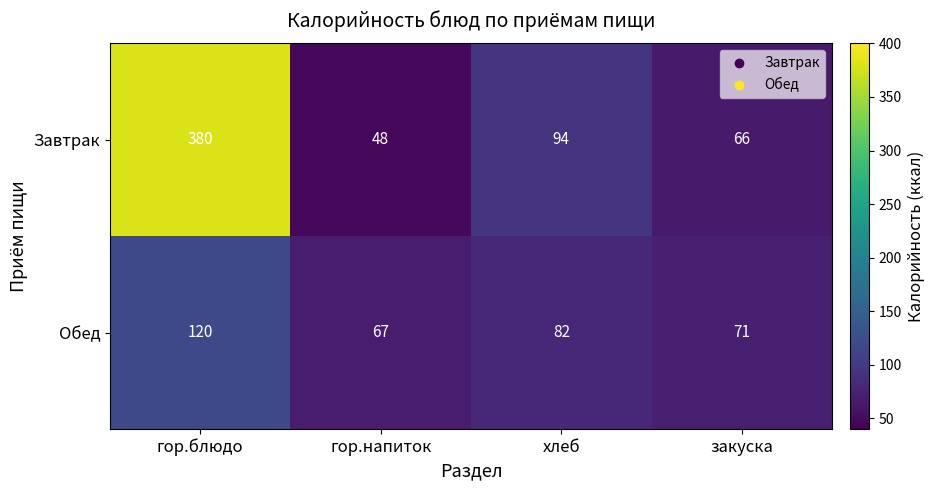

At which label does Завтрак reach its minimum?

гор.напиток